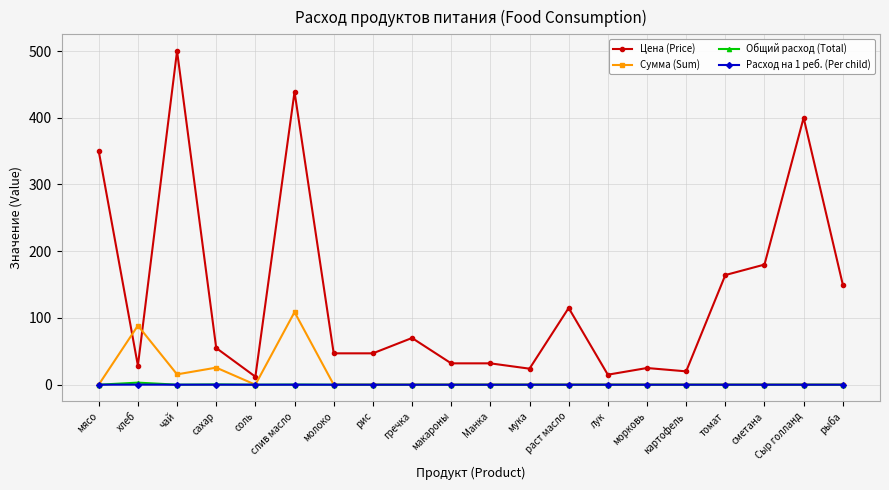

How many data points in Общий расход (Total) are above 0?

4